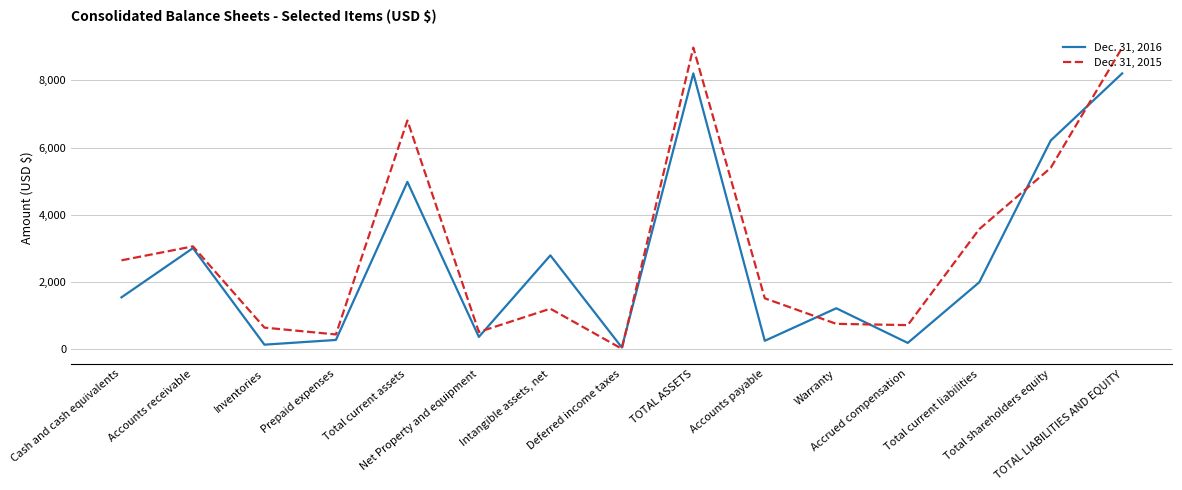

Which series has the largest range (max minus min)?

Dec. 31, 2015